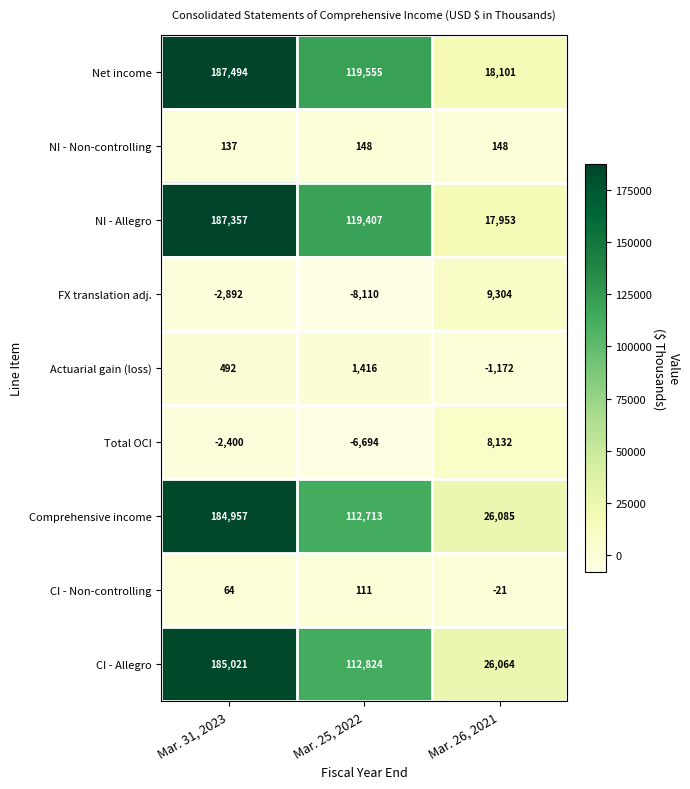

Which series has the largest range (max minus min)?

NI - Allegro